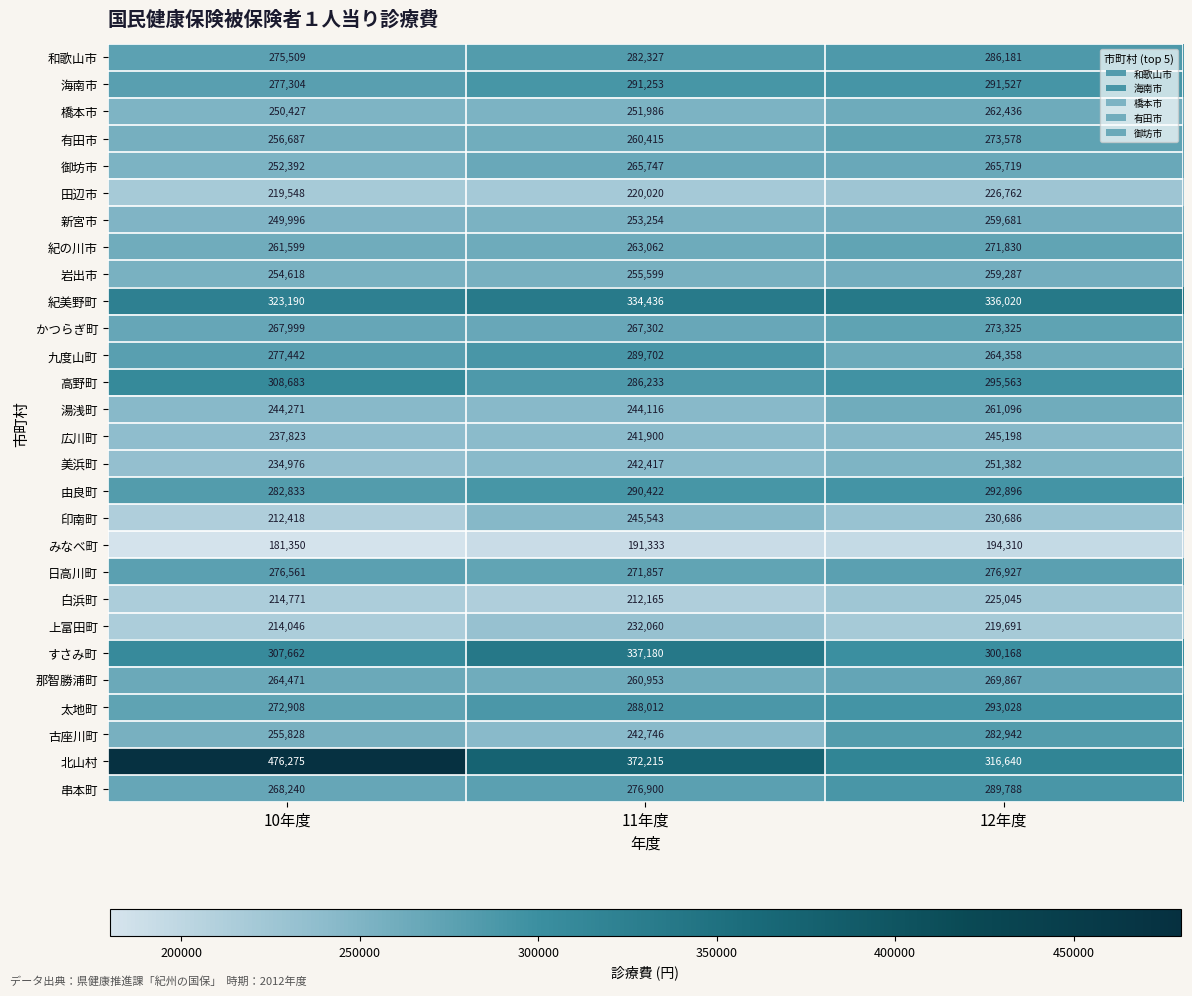

What is the smallest value displayed?

181350